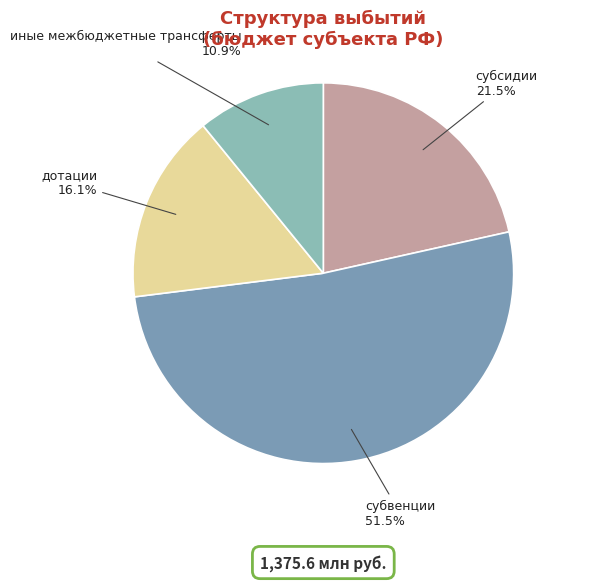

What is the ratio of the value at дотации to the value at субвенции?

0.3